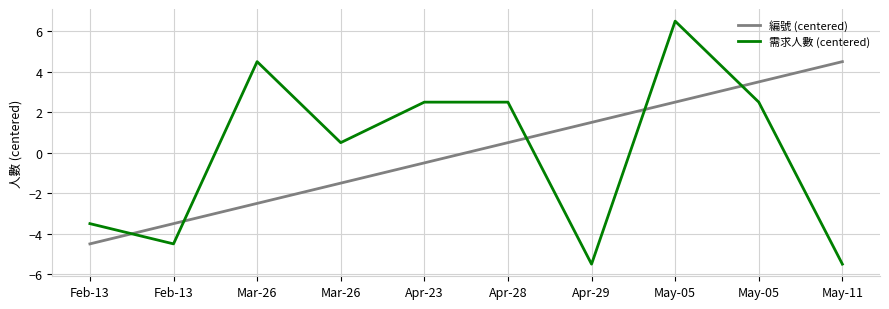

After their last crossing, which series has the higher values: 需求人數 (centered) or 編號 (centered)?

編號 (centered)